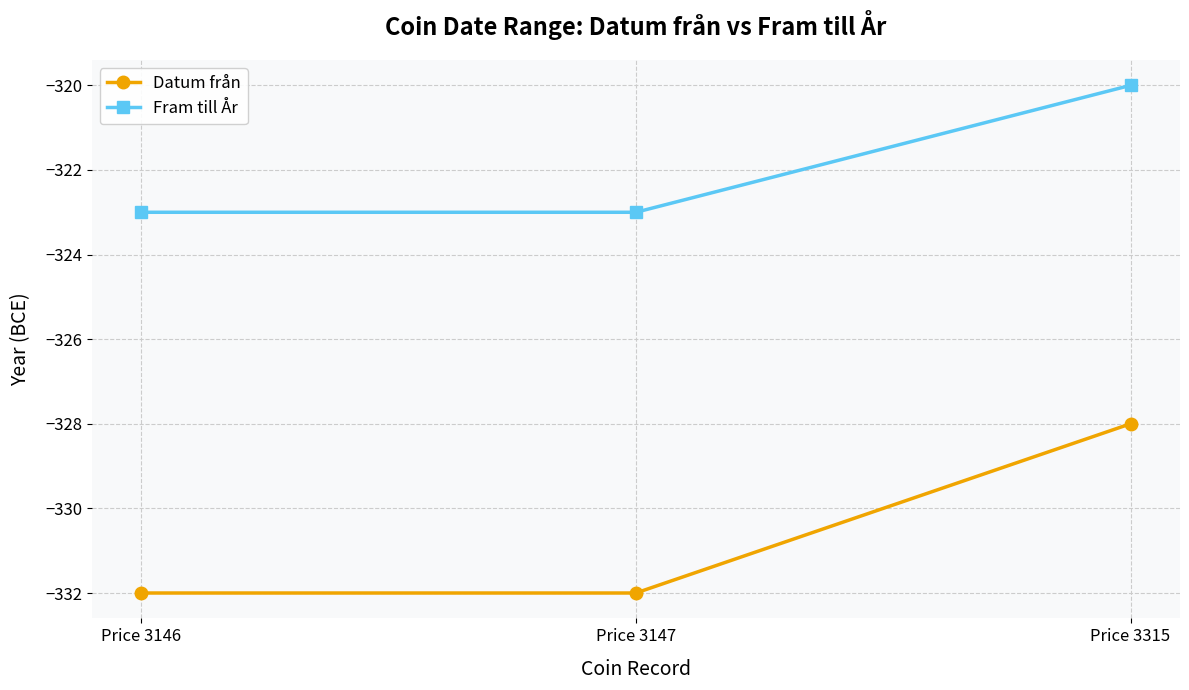

What is the lowest value of the Fram till År series?

-323